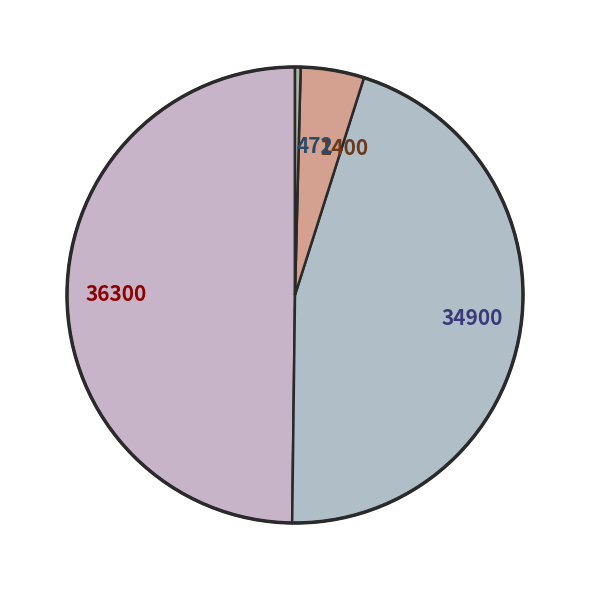

Combined, do 34900 and 472 account for over 50%?

No